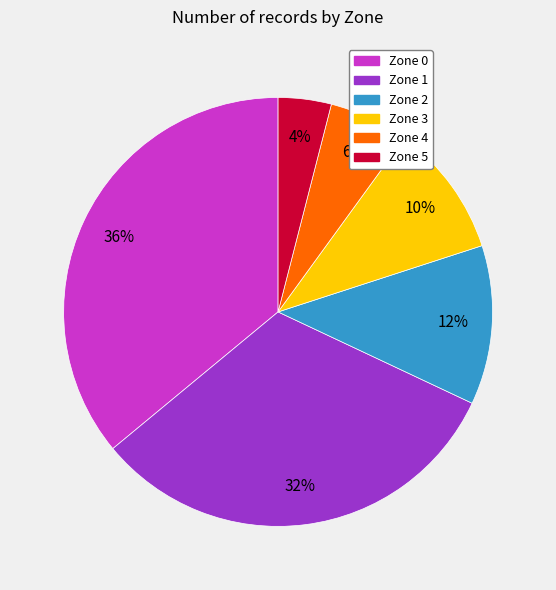

The Zone 4 slice represents 6% of the pie. True or false?

True